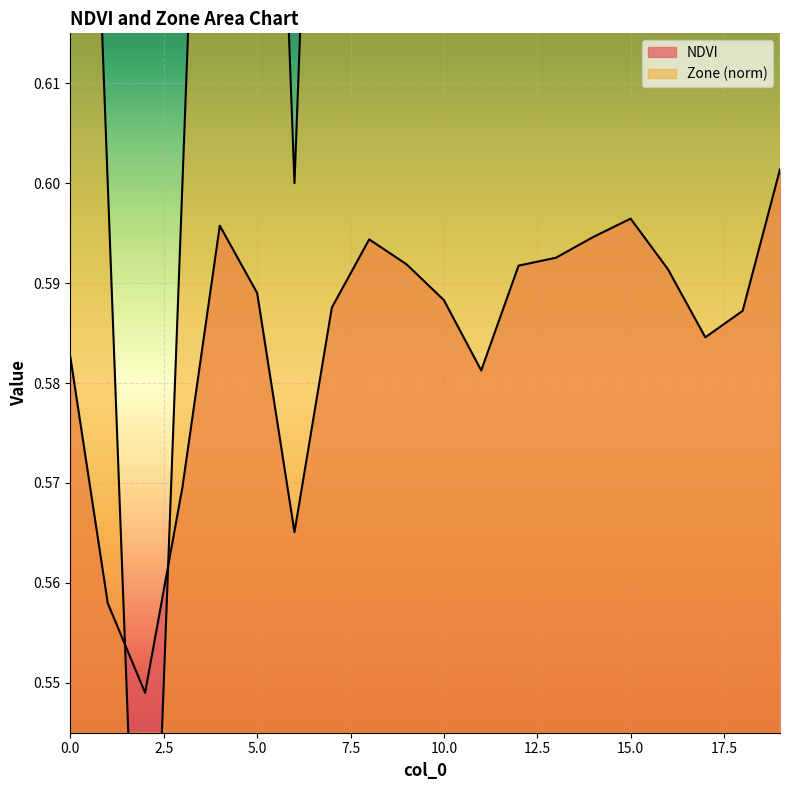

Reading right to left, extract all data points from this chart.

NDVI: 19=0.6	18=0.6	17=0.6	16=0.6	15=0.6	14=0.6	13=0.6	12=0.6	11=0.6	10=0.6	9=0.6	8=0.6	7=0.6	6=0.6	5=0.6	4=0.6	3=0.6	2=0.5	1=0.6	0=0.6
Zone: 19=0.8	18=0.7	17=0.7	16=0.7	15=0.7	14=0.7	13=0.7	12=0.7	11=0.7	10=0.7	9=0.7	8=0.7	7=0.7	6=0.6	5=0.7	4=0.7	3=0.6	2=0.5	1=0.6	0=0.7